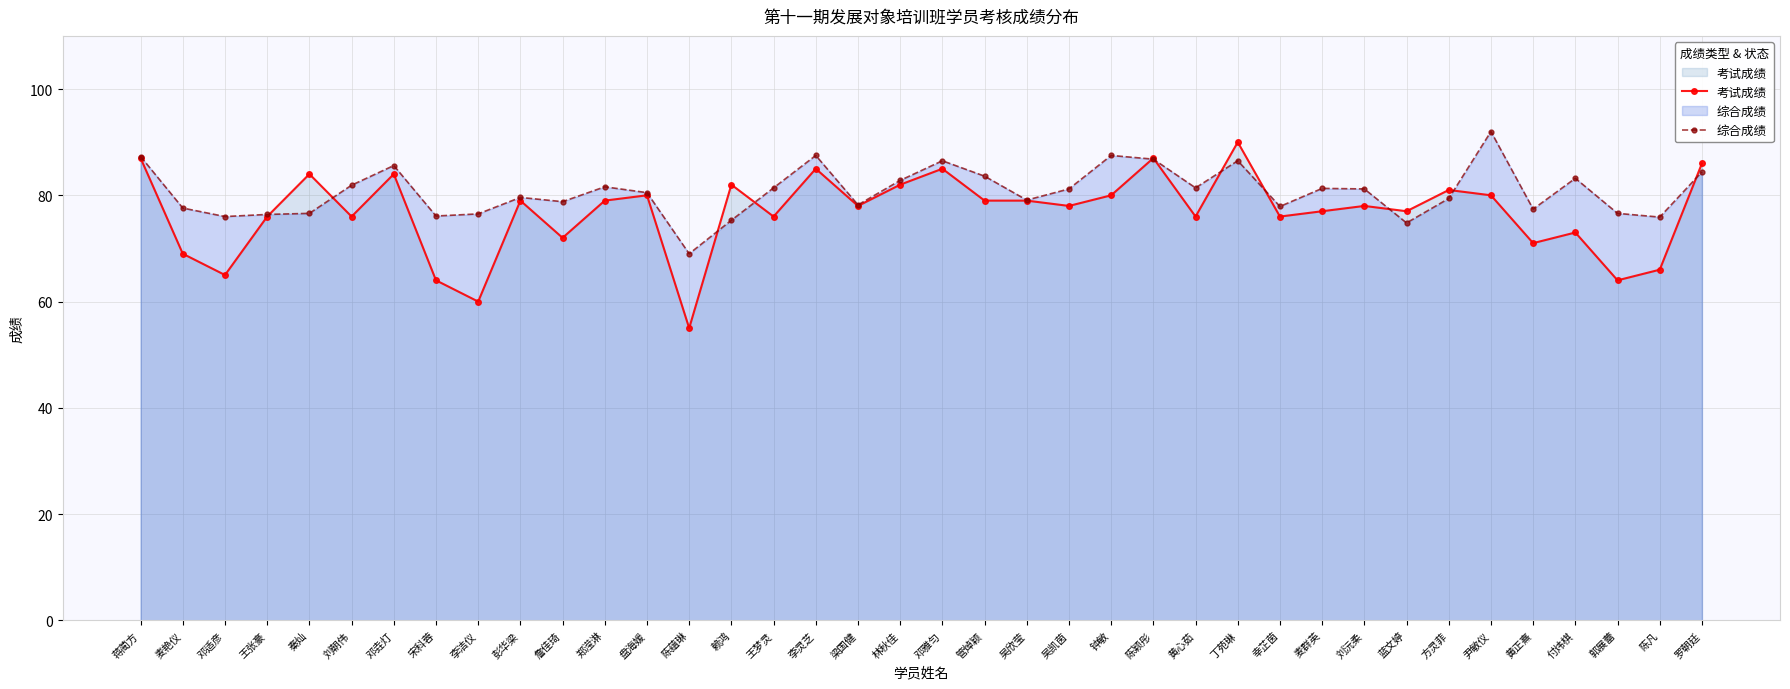

How many intersections are there between 综合成绩 and 考试成绩?

11